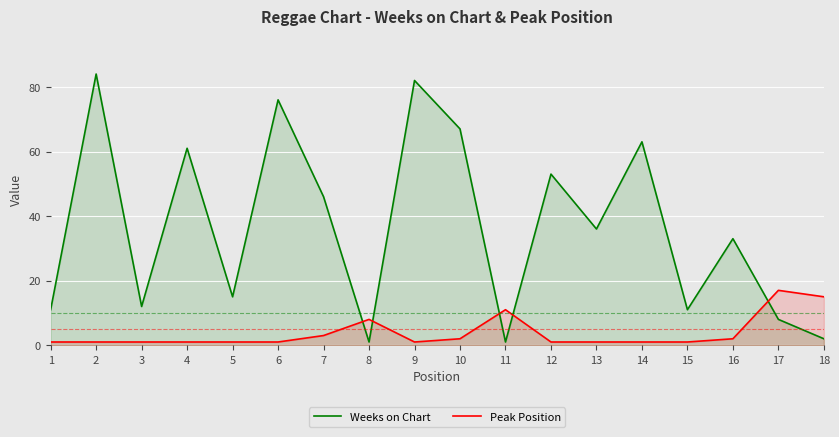

What is the value of the Weeks on Chart point at the 17th from the left?

8